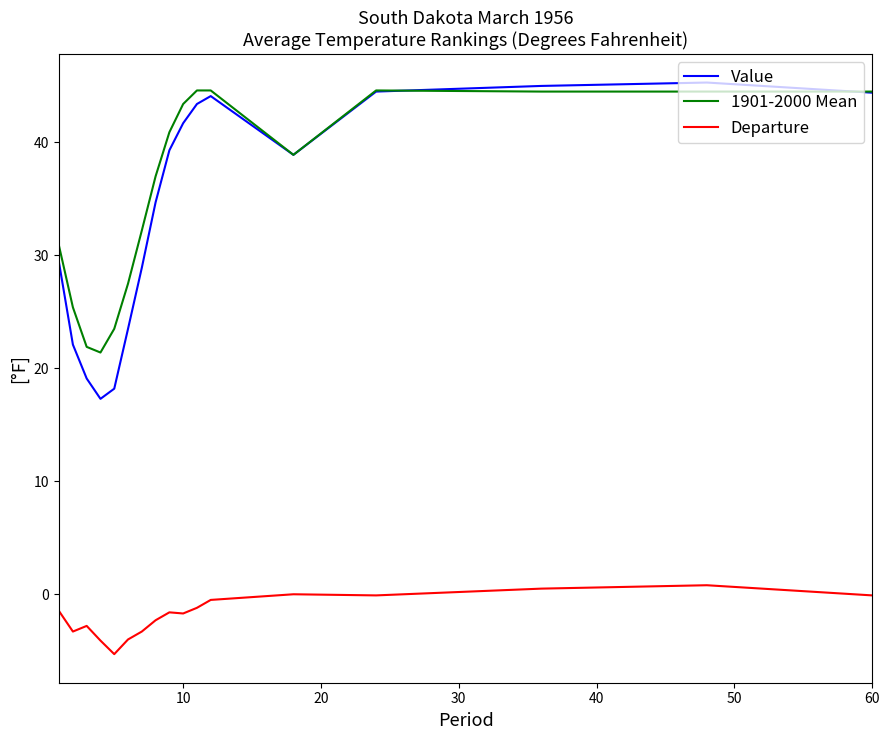

Which series has the largest range (max minus min)?

Value